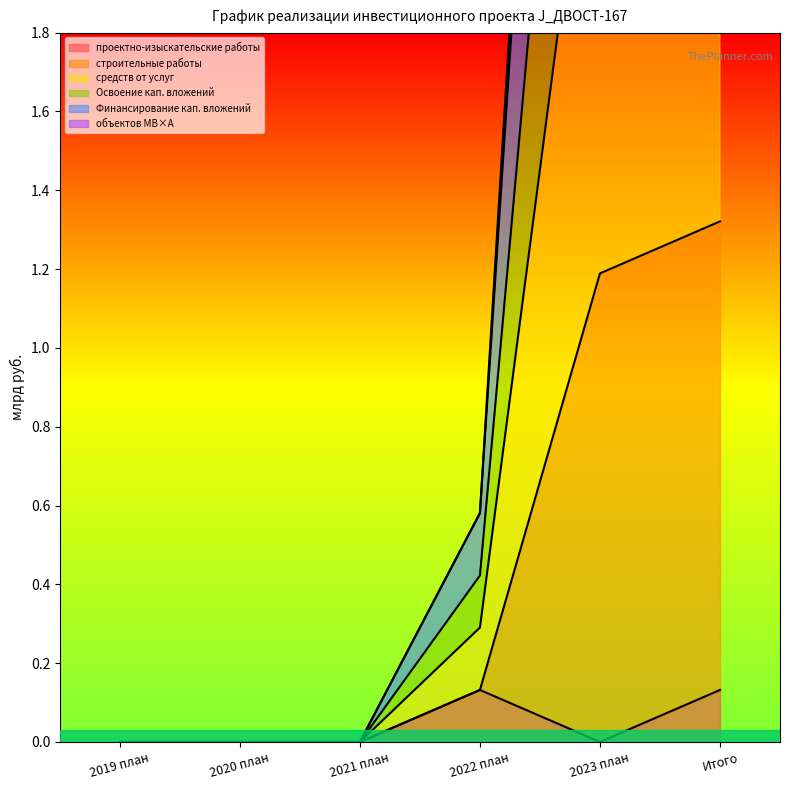

What is the sum of all Освоение кап. вложений values?

5.8